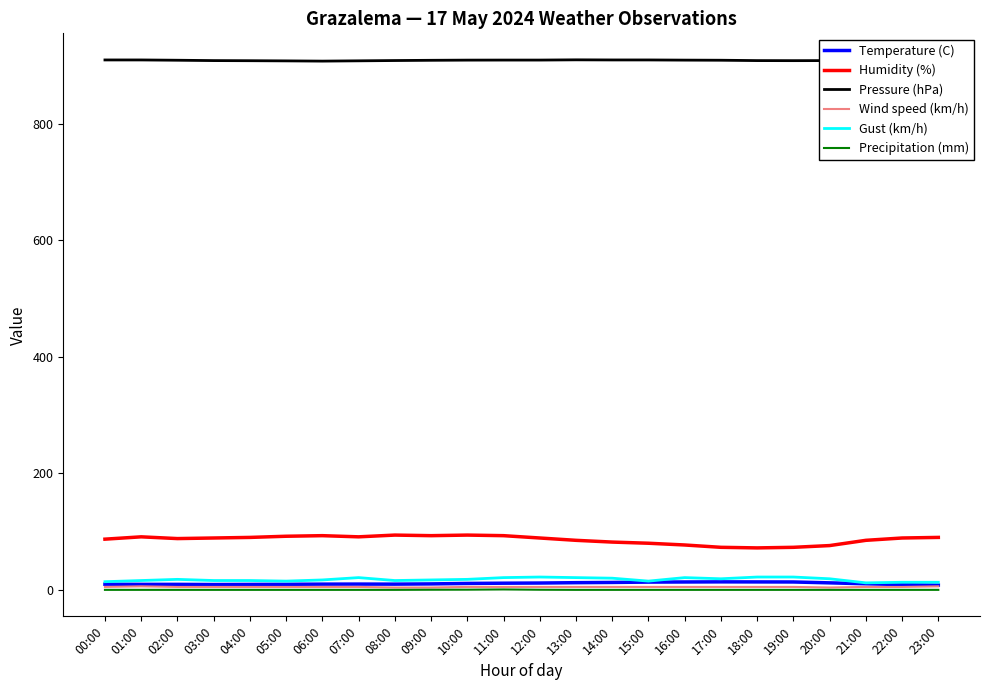

True or false: Pressure (hPa) and Wind speed (km/h) cross at least once.

False